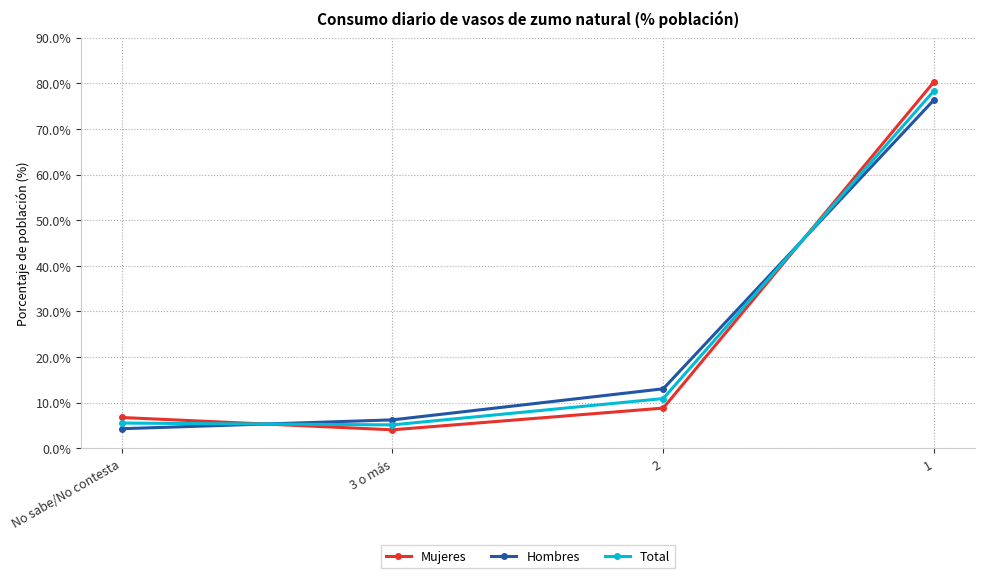

Is the value of Mujeres at 1 greater than the value of Hombres at 3 o más?

Yes